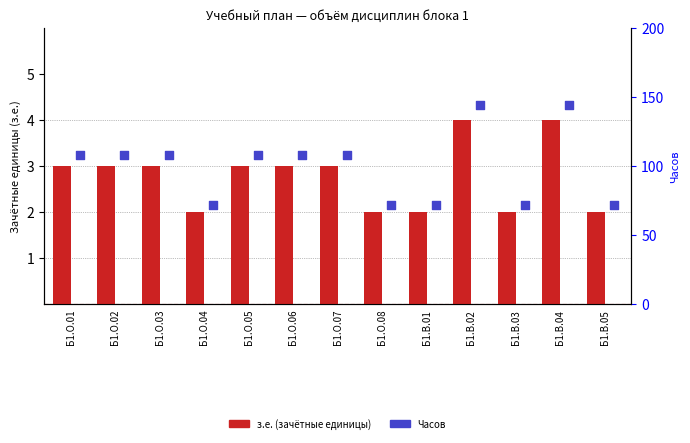

Which series has the largest Y range (max minus min)?

Часов